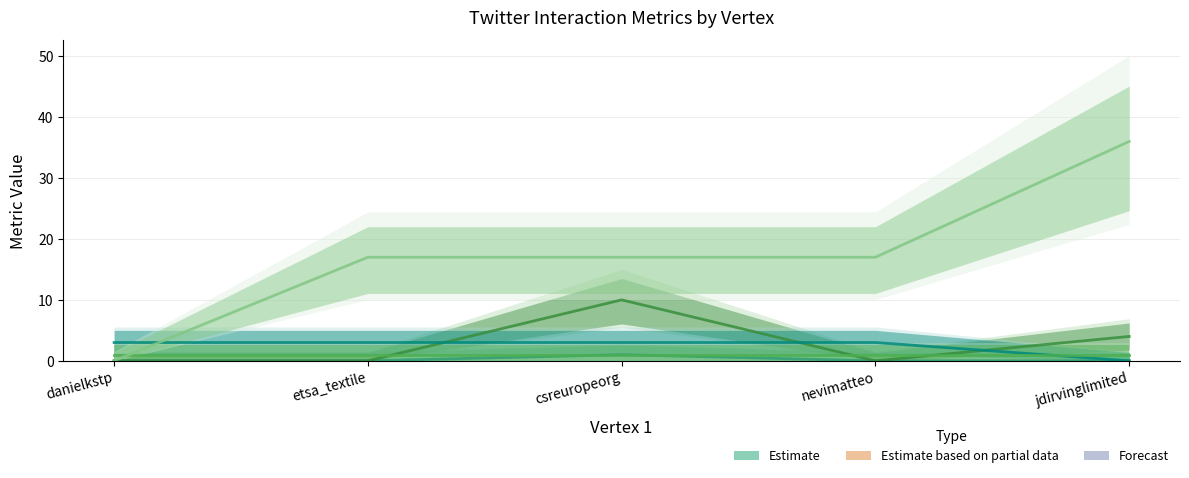

What position from the left is csreuropeorg?

3